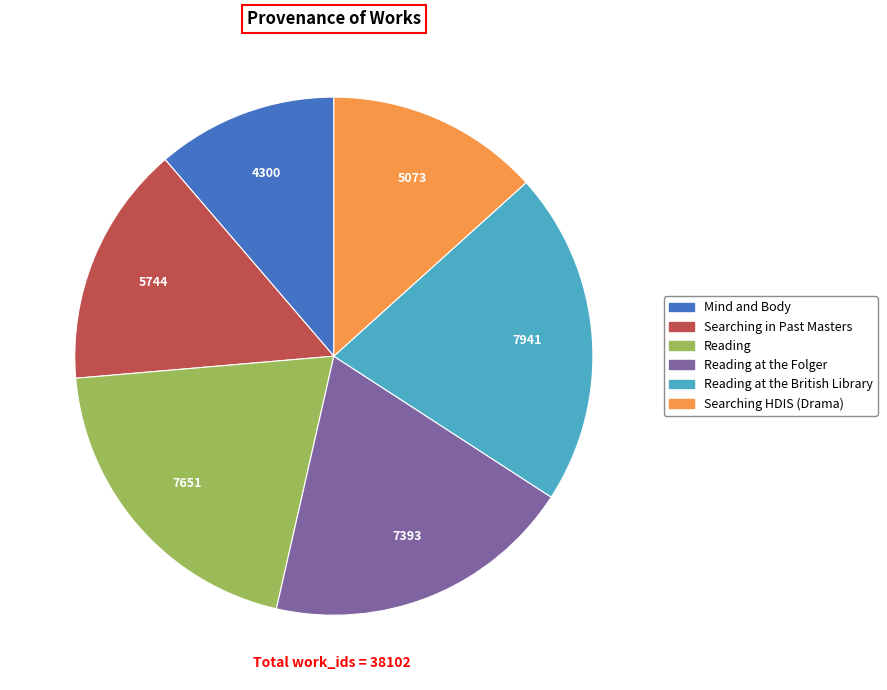

Is there a majority slice in this chart?

No